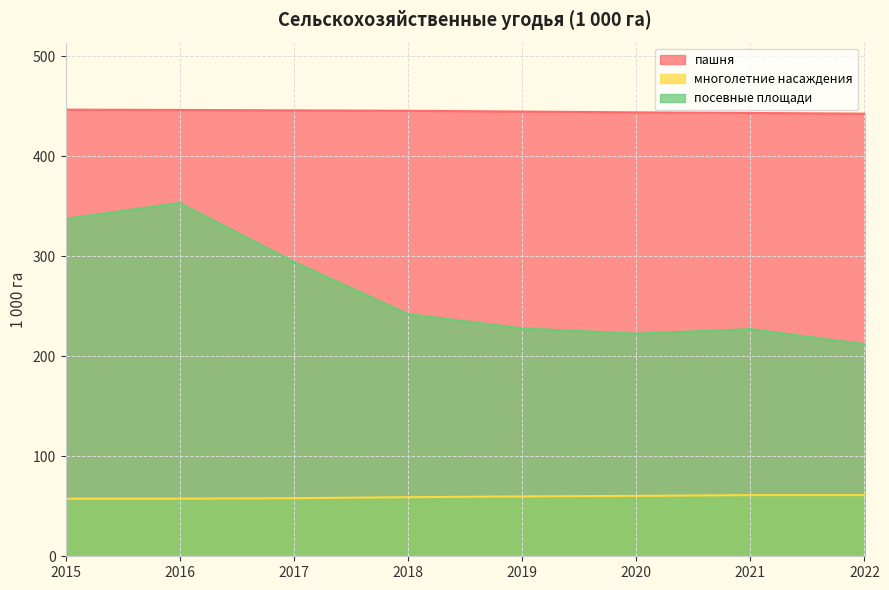

Reading left to right, list all the values displayed in this chart.

пашня: 446.7	446.4	446.0	445.6	444.8	444.0	443.4	442.7
многолетние насаждения: 57.6	57.6	58.1	59.1	59.9	60.4	61.2	61.2
посевные площади: 337.5	353.4	294.5	242.3	227.9	222.7	227.2	212.2